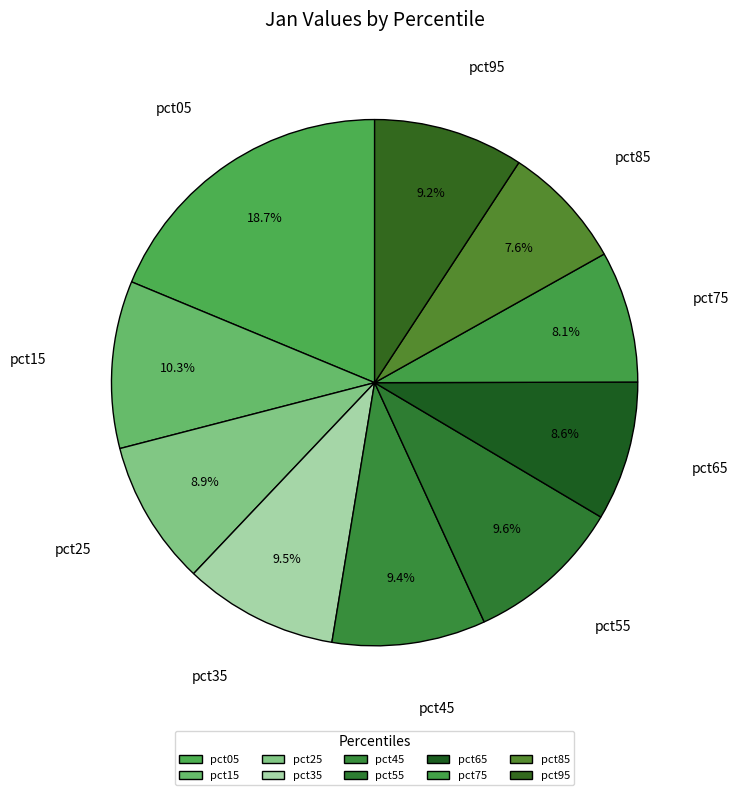

True or false: pct35 accounts for 19% of the total.

False